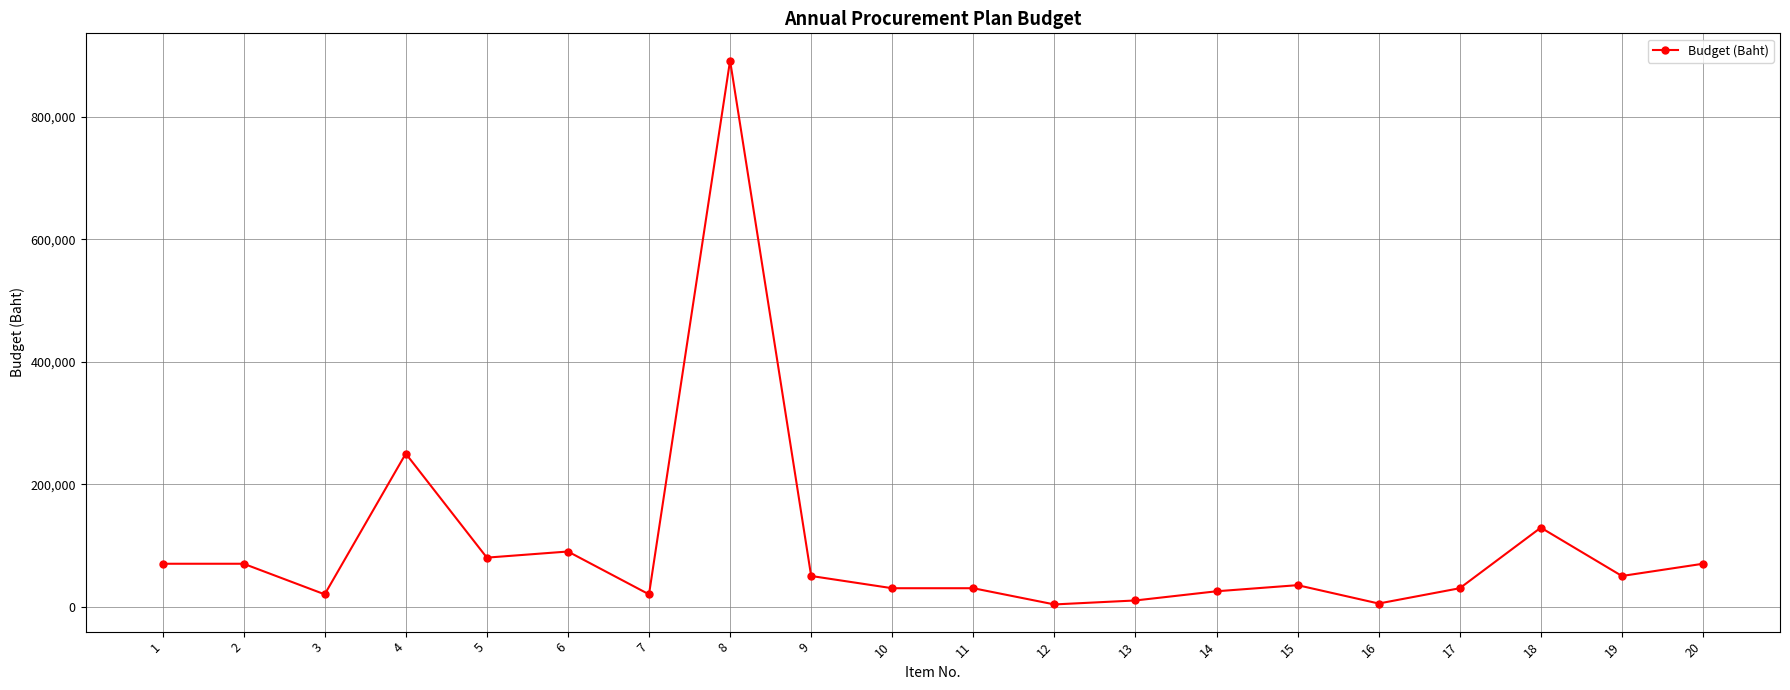

What is the change in value from 9 to 14?

-25000